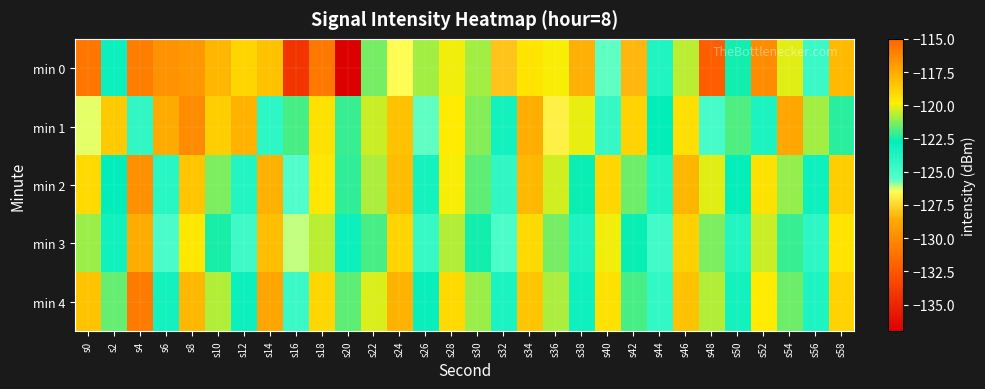

Reading left to right, transcribe all the data shown in this chart.

min 0: s0=-115.6	s2=-123.1	s4=-115.9	s6=-129.7	s8=-129.5	s10=-117.9	s12=-119.0	s14=-118.3	s16=-134.2	s18=-131.0	s20=-137.0	s22=-121.4	s24=-126.5	s26=-120.9	s28=-120.0	s30=-120.9	s32=-127.9	s34=-119.5	s36=-119.9	s38=-128.5	s40=-125.6	s42=-128.2	s44=-123.8	s46=-120.6	s48=-132.1	s50=-122.5	s52=-116.4	s54=-120.2	s56=-124.7	s58=-118.1
min 1: s0=-126.3	s2=-118.7	s4=-124.4	s6=-128.6	s8=-116.4	s10=-118.8	s12=-117.8	s14=-124.2	s16=-121.9	s18=-119.4	s20=-122.1	s22=-120.5	s24=-118.3	s26=-125.6	s28=-119.8	s30=-121.2	s32=-123.4	s34=-117.6	s36=-126.8	s38=-120.1	s40=-124.5	s42=-118.9	s44=-122.7	s46=-119.3	s48=-125.1	s50=-121.8	s52=-123.6	s54=-117.4	s56=-120.9	s58=-122.3
min 2: s0=-119.2	s2=-122.8	s4=-116.6	s6=-124.1	s8=-118.5	s10=-121.3	s12=-123.9	s14=-117.7	s16=-125.4	s18=-119.6	s20=-122.2	s22=-120.8	s24=-118.1	s26=-123.5	s28=-119.9	s30=-121.7	s32=-124.3	s34=-118.0	s36=-120.4	s38=-122.6	s40=-119.1	s42=-121.5	s44=-123.8	s46=-117.9	s48=-120.2	s50=-122.9	s52=-119.4	s54=-121.1	s56=-123.2	s58=-118.7
min 3: s0=-121.0	s2=-123.3	s4=-117.5	s6=-125.2	s8=-119.7	s10=-122.4	s12=-124.8	s14=-118.2	s16=-126.1	s18=-120.6	s20=-123.1	s22=-121.9	s24=-119.0	s26=-124.6	s28=-120.7	s30=-122.5	s32=-125.3	s34=-119.2	s36=-121.4	s38=-123.7	s40=-120.0	s42=-122.6	s44=-124.9	s46=-118.8	s48=-121.3	s50=-123.9	s52=-120.5	s54=-122.1	s56=-124.2	s58=-119.5
min 4: s0=-118.4	s2=-121.6	s4=-115.8	s6=-123.4	s8=-118.0	s10=-120.7	s12=-123.1	s14=-117.3	s16=-124.7	s18=-119.1	s20=-121.7	s22=-120.3	s24=-117.8	s26=-123.0	s28=-119.2	s30=-121.0	s32=-123.6	s34=-118.5	s36=-120.8	s38=-123.2	s40=-119.4	s42=-121.9	s44=-124.4	s46=-118.3	s48=-120.7	s50=-123.4	s52=-119.8	s54=-121.5	s56=-123.7	s58=-118.9